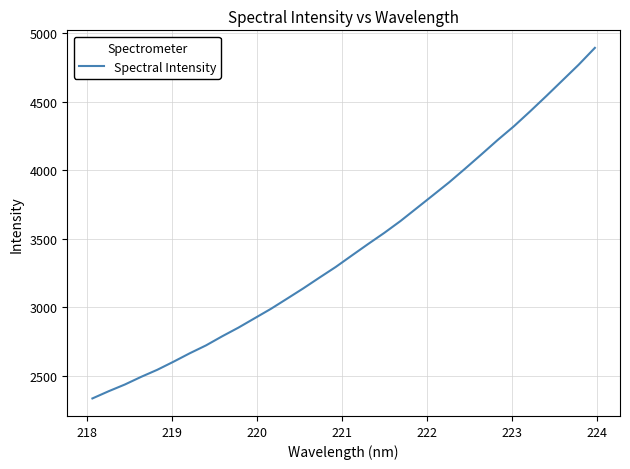

What is the greatest value displayed?

4892.2